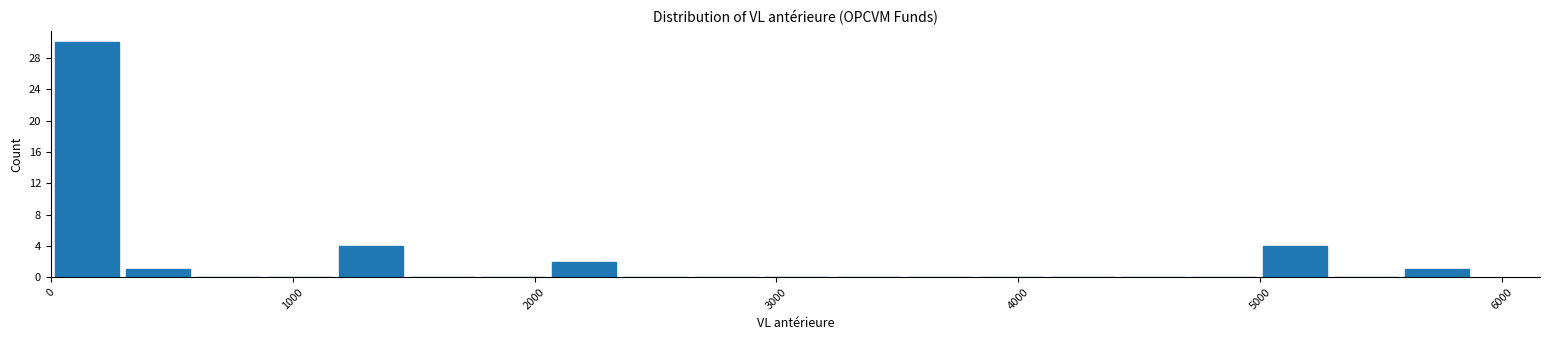

Around what value on the x-axis is the tallest bar? Give the approximate position of its centre, as read against the axis.

100